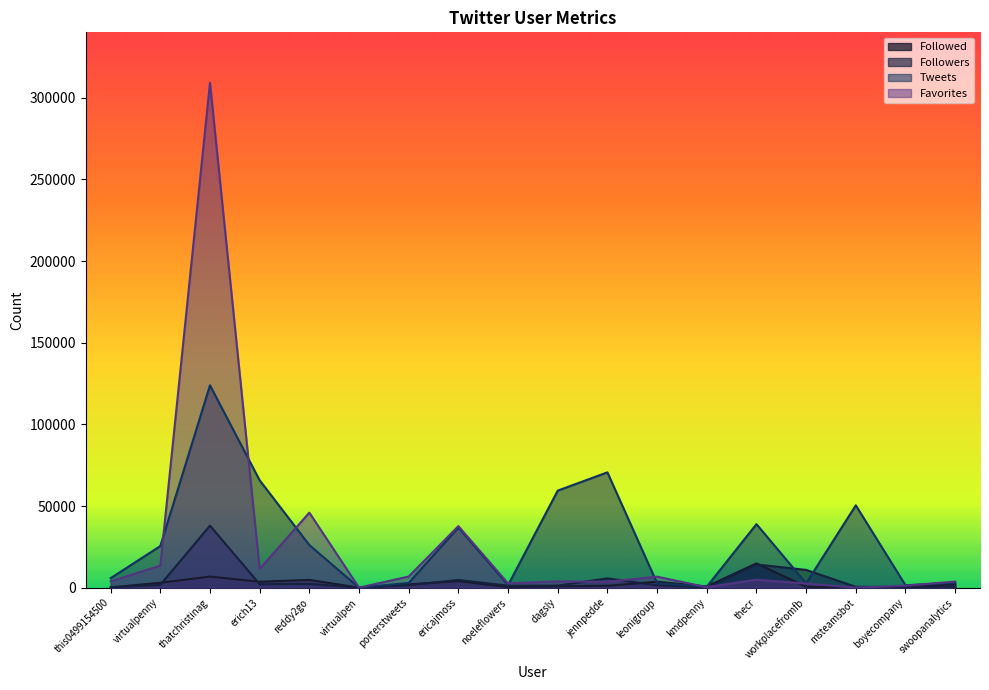

What is the label of the 11th point from the left?

jennpedde